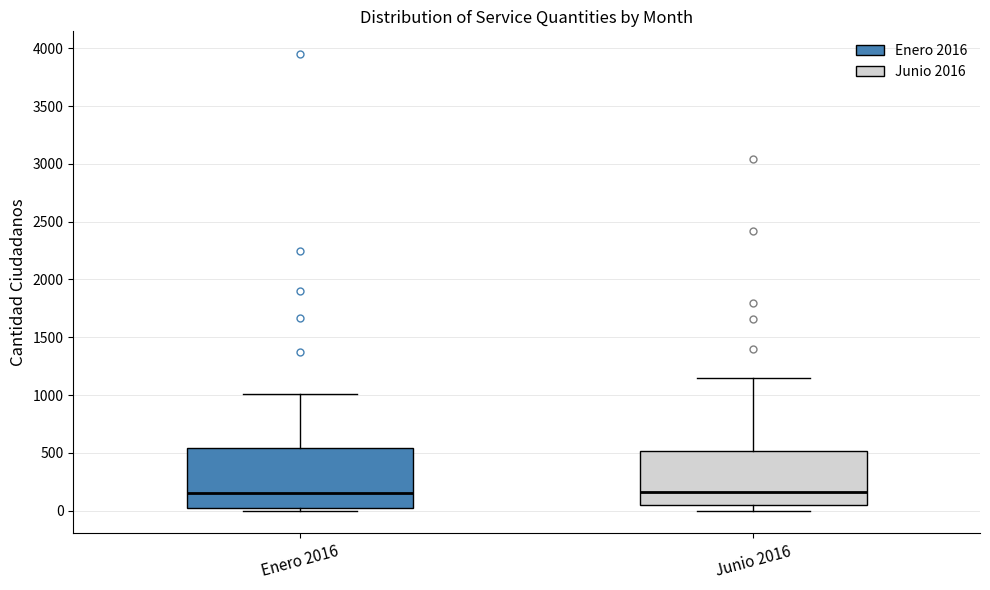

Where does the median line of the box for Enero 2016 sit on the y-axis? The values are not printed on the chart, so give them approximately, as read against the axis.

150